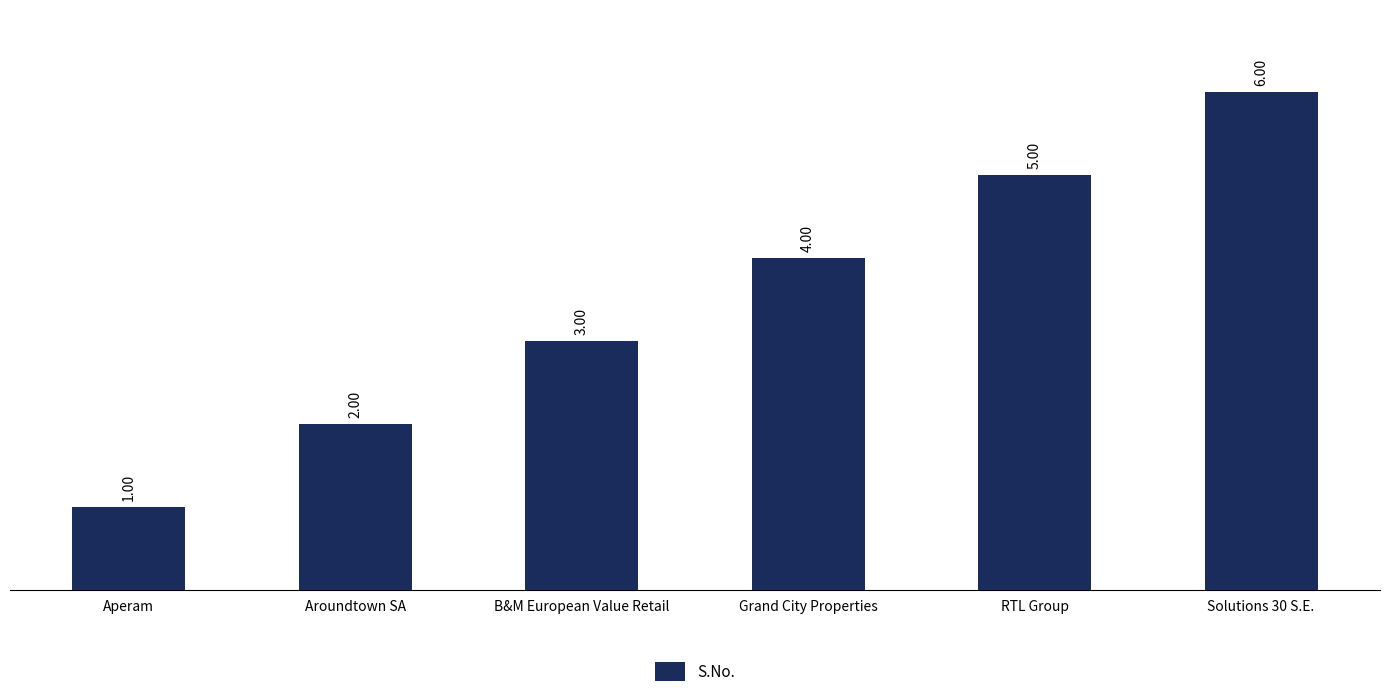

True or false: the data shows 2 at Aroundtown SA.

True